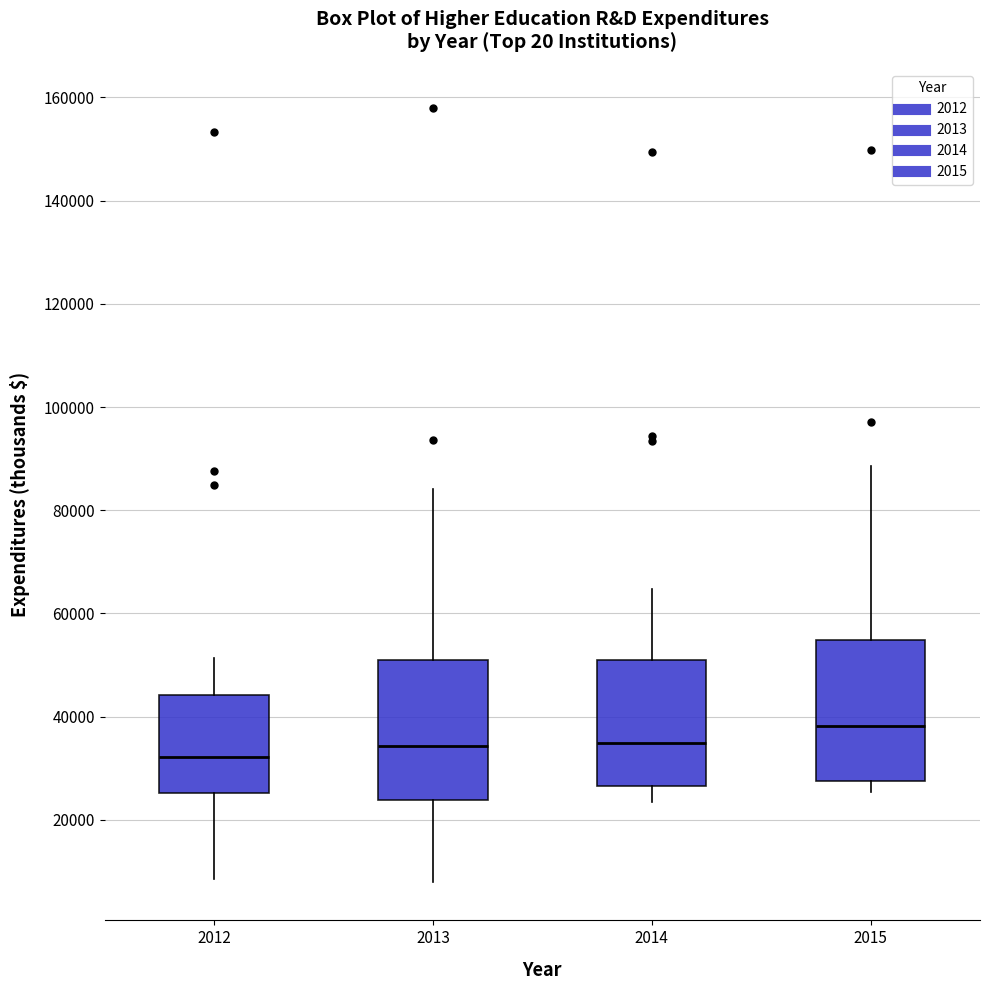

Where does the median line of the box at x = 2013 sit on the y-axis? The values are not printed on the chart, so give them approximately, as read against the axis.

34000